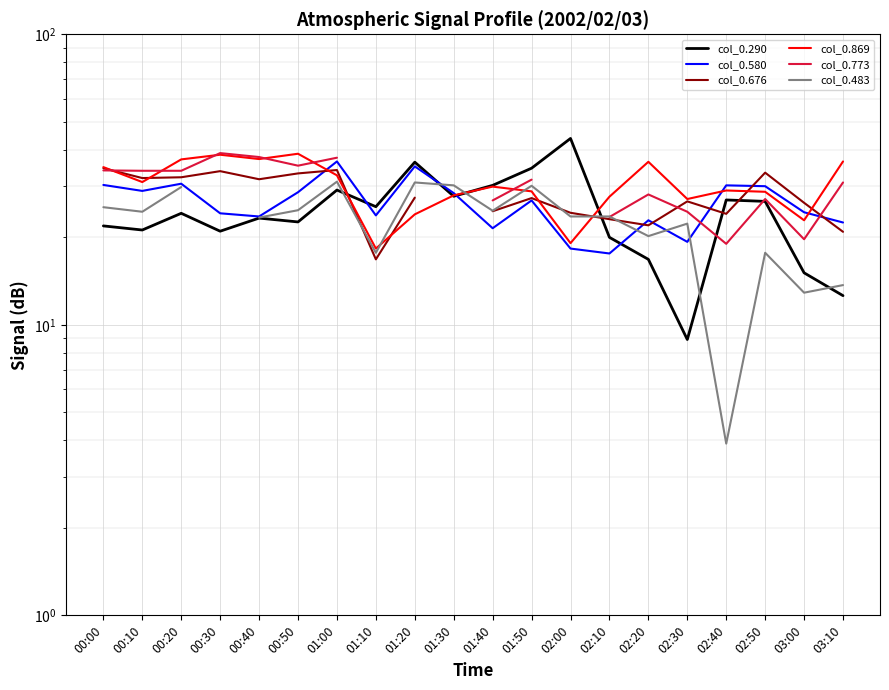

Read the col_0.483 value at 01:50.

30.1